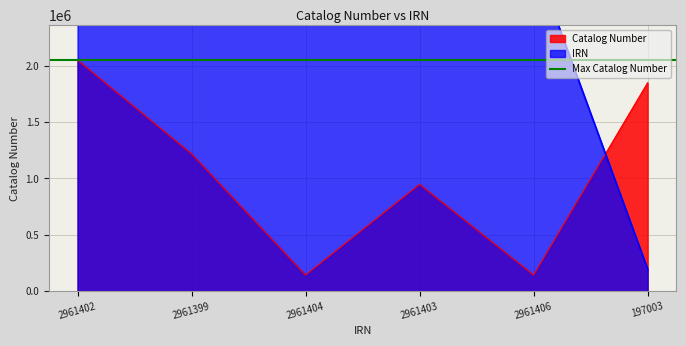

True or false: Catalog Number has more than 2 interior local peaks.

False